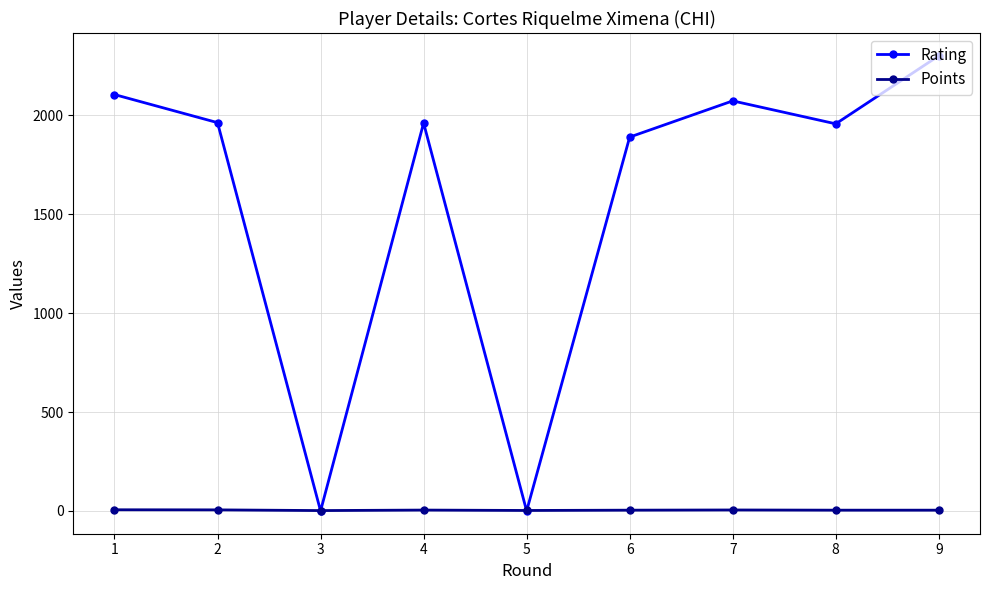

What are all the series names shown in the legend?

Rating, Points